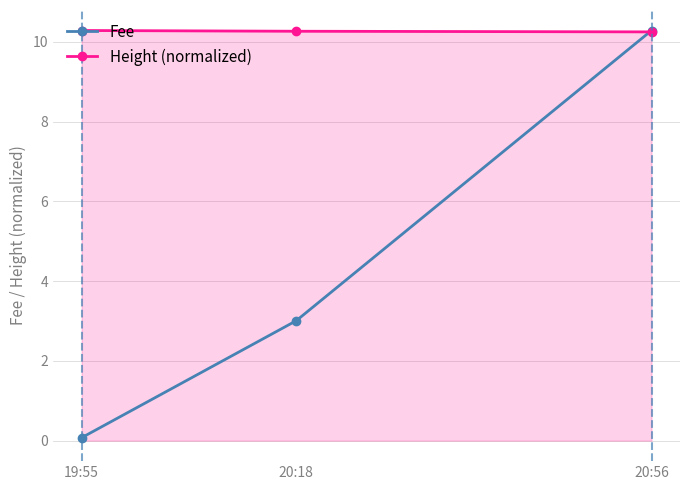

Is it true that Fee equals 3.0 at 20:18?

True